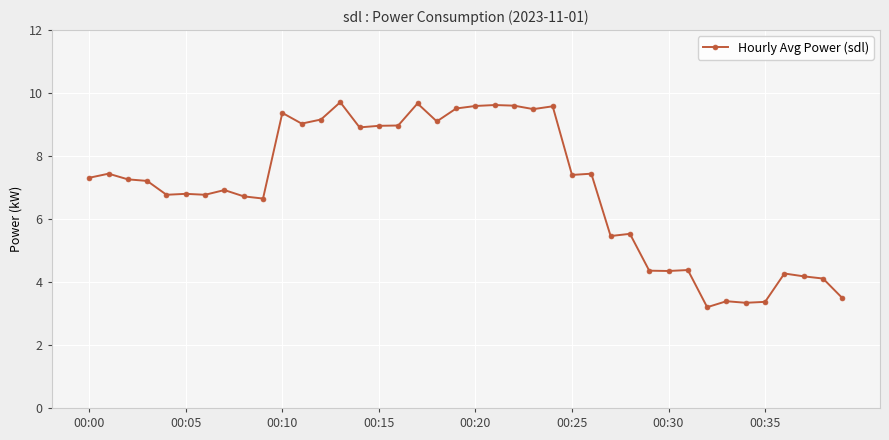

What is the average value?

7.0